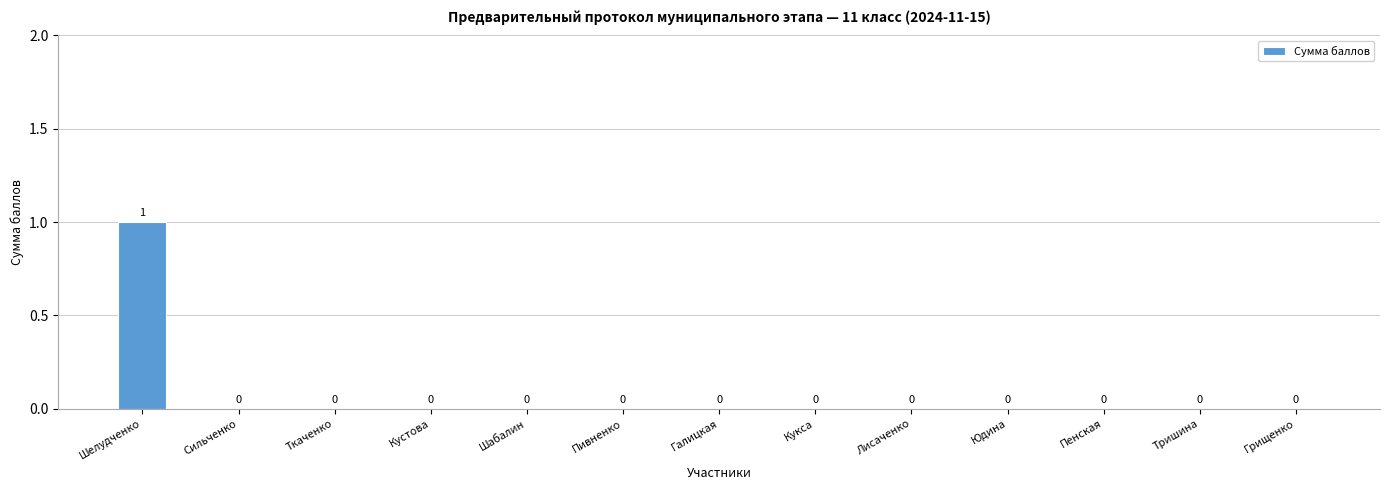

Reading right to left, extract all data points from this chart.

Грищенко=0	Тришина=0	Пенская=0	Юдина=0	Лисаченко=0	Кукса=0	Галицкая=0	Пивненко=0	Шабалин=0	Кустова=0	Ткаченко=0	Сильченко=0	Шелудченко=1